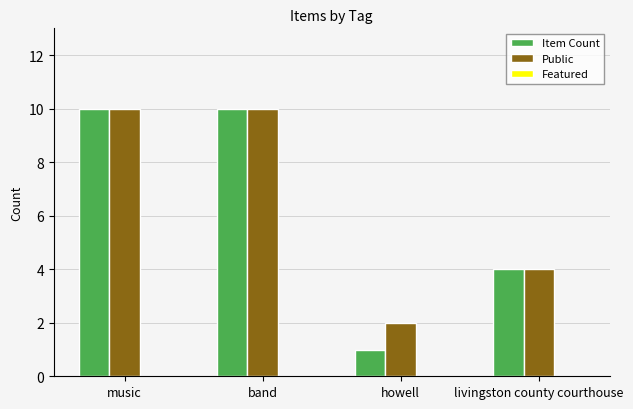

What is the average value of the Item Count series?

6